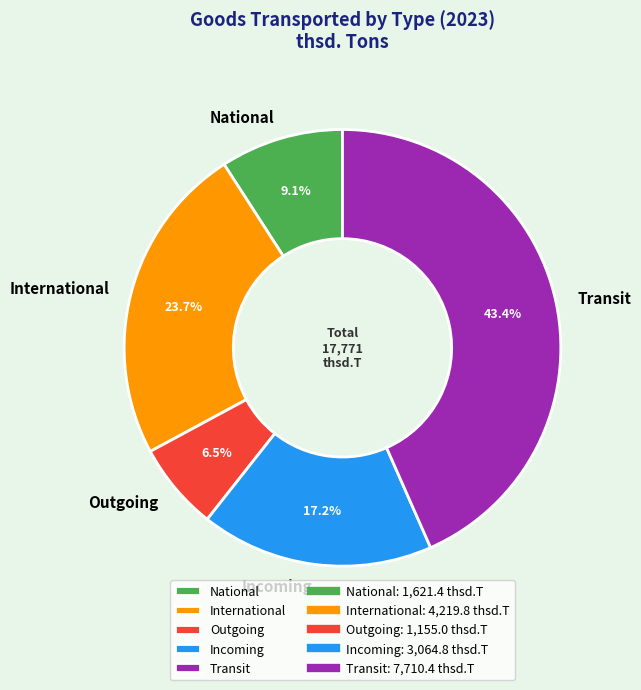

Count the number of slices in the pie.

5